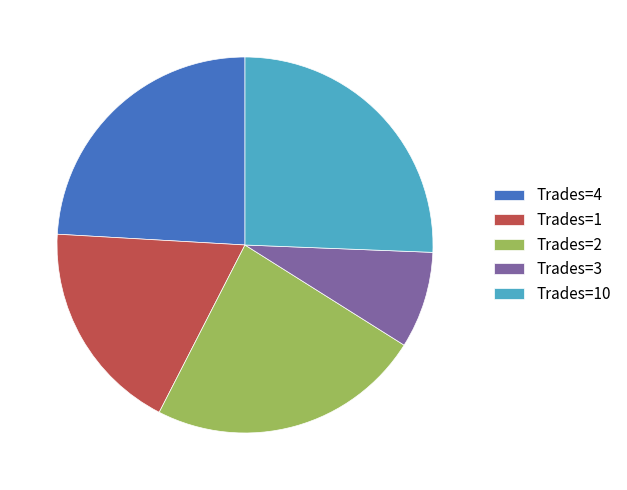

Is it true that Trades=3 is 14% of the pie?

False